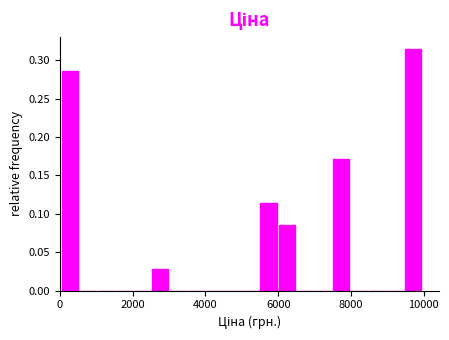

Around what value on the x-axis is the tallest bar? Give the approximate position of its centre, as read against the axis.

9800